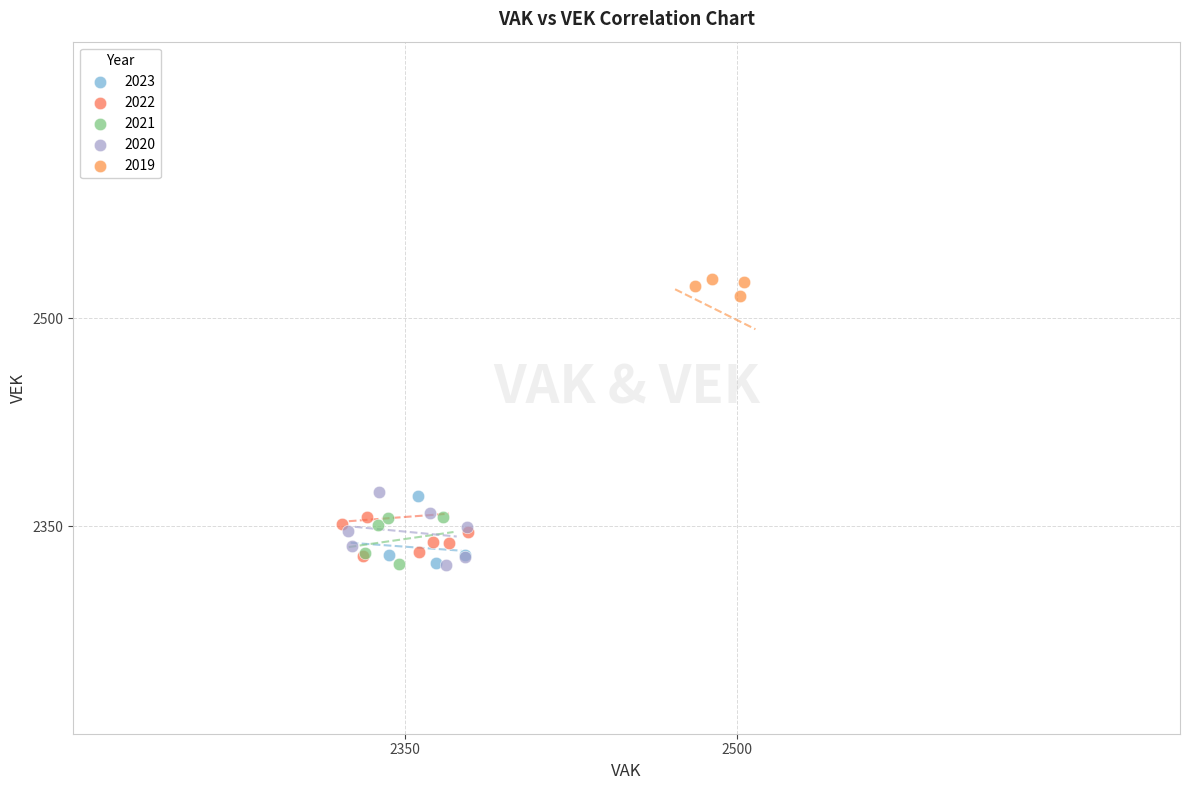

What are all the series names shown in the legend?

2023, 2022, 2021, 2020, 2019